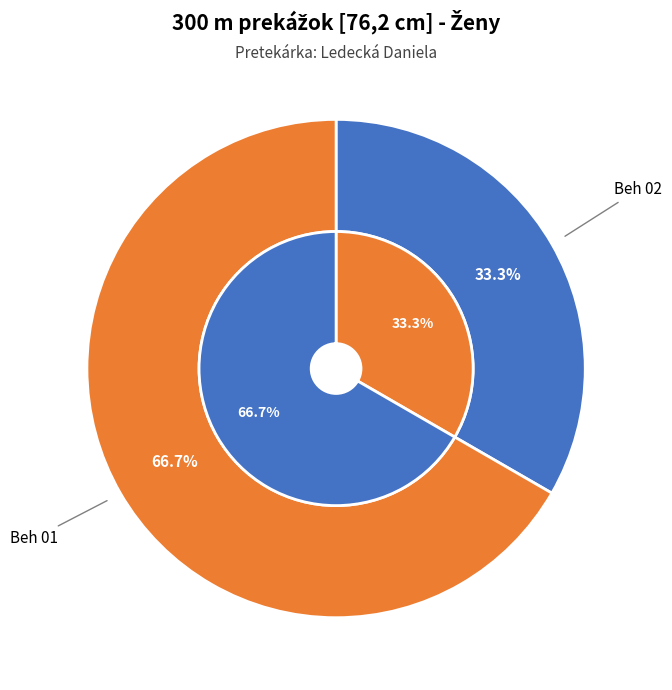

True or false: Beh 02 accounts for 21% of the total.

False